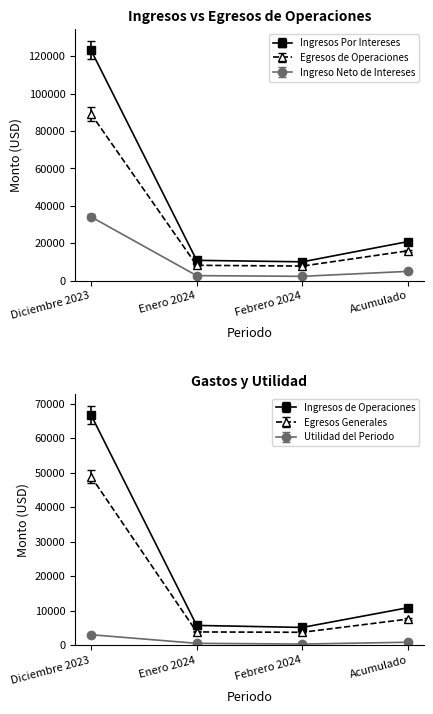

Which category has the highest value across all series?

Diciembre 2023